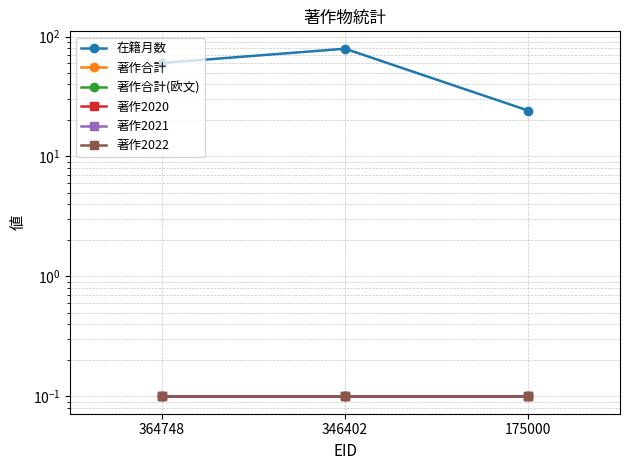

At which category is the sum across all series the highest?

346402